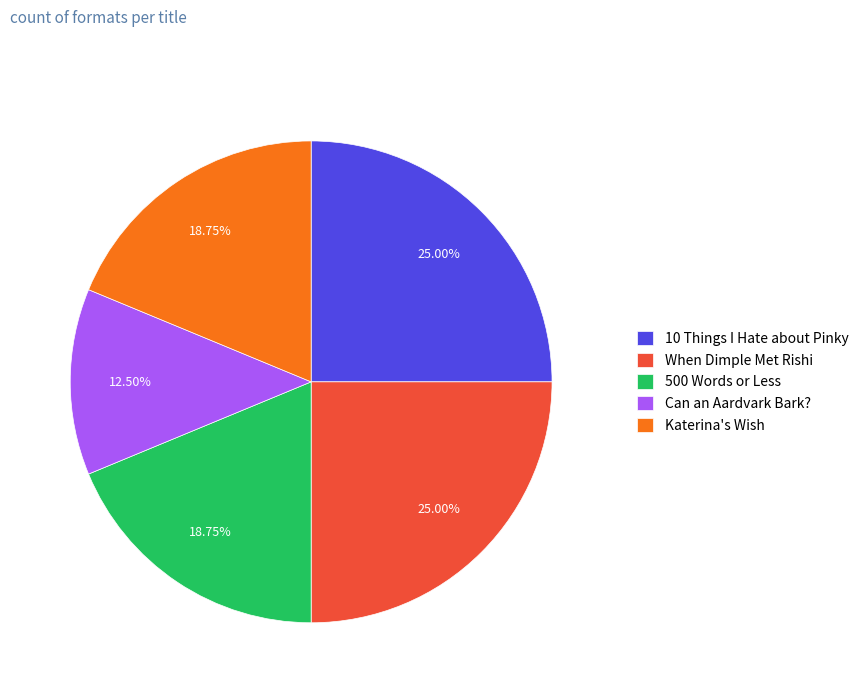

Count the number of slices in the pie.

5